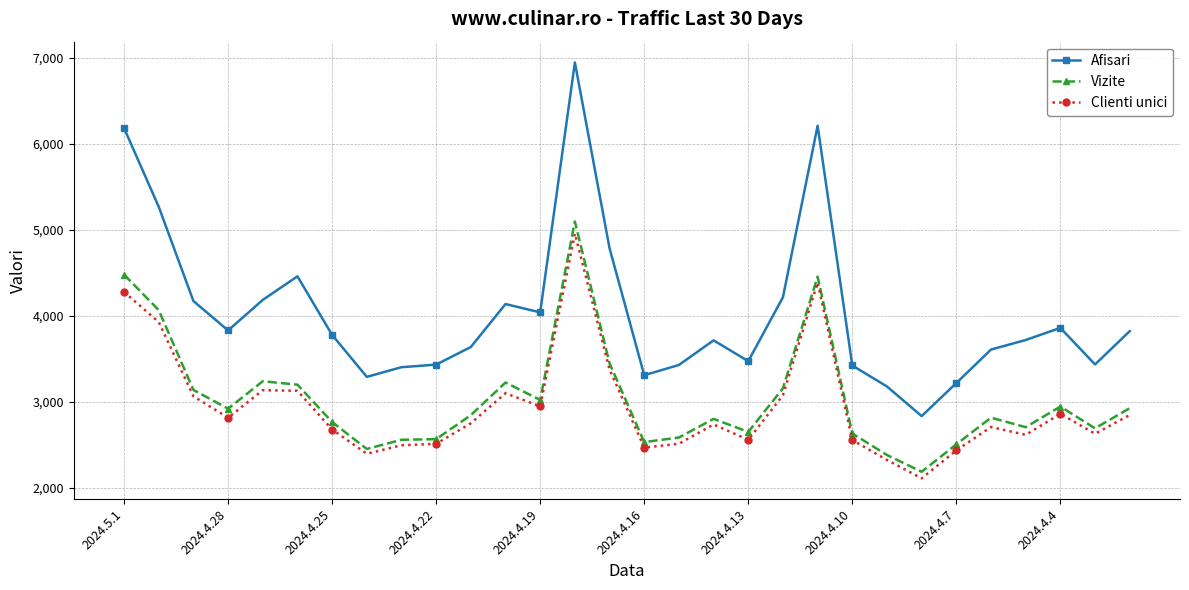

List the series in order of their peak value, highest first.

Afisari, Vizite, Clienti unici